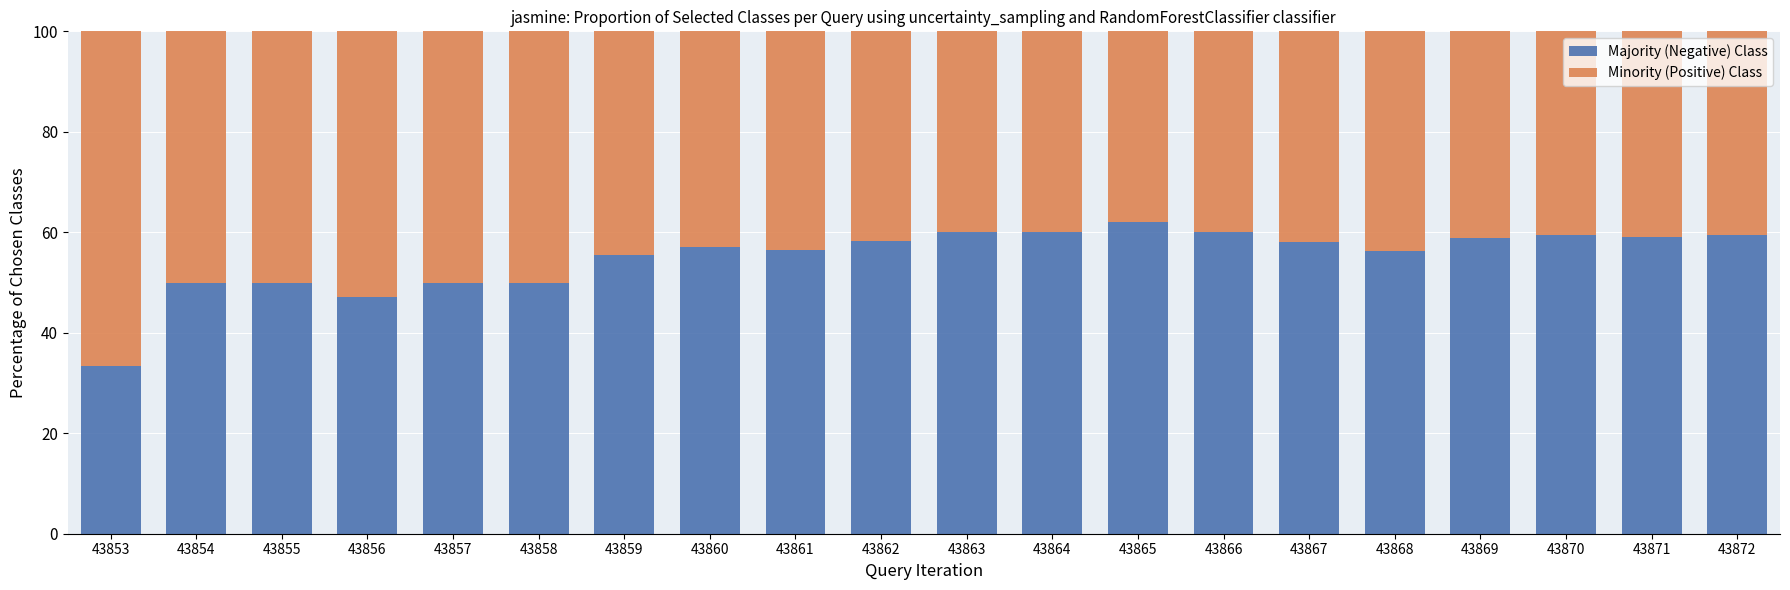

How many data points in Majority (Negative) Class are above 58?

10